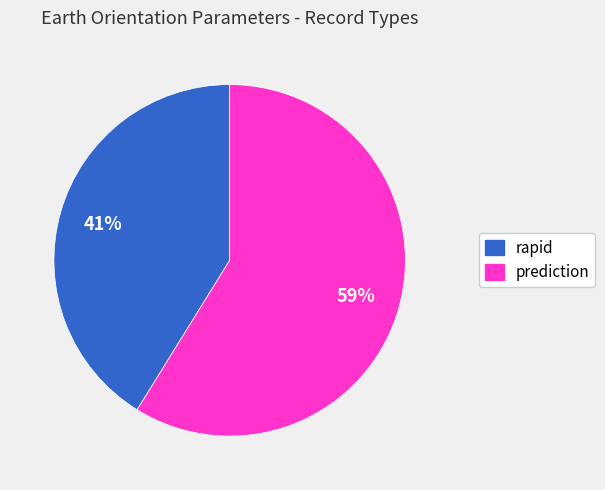

Which slice represents more than half of the pie?

prediction